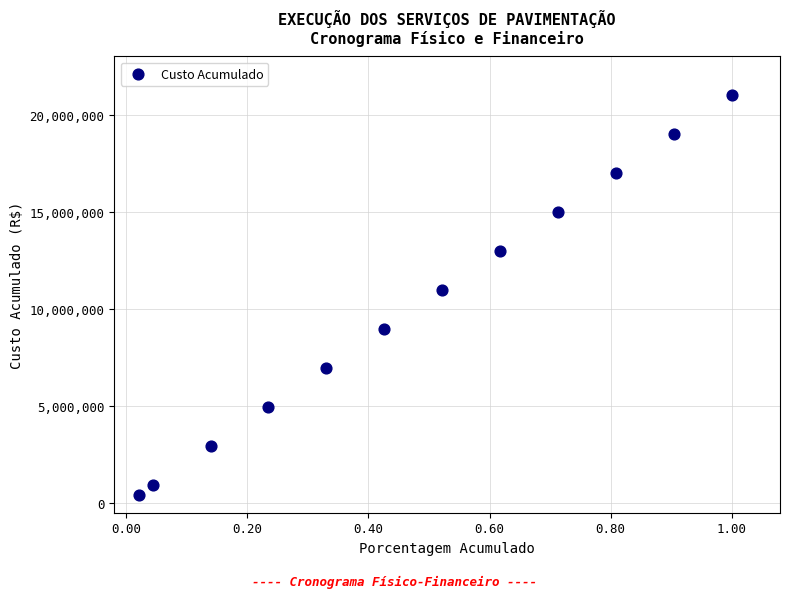

What is the range of Y values (max minus min)?

20588220.0